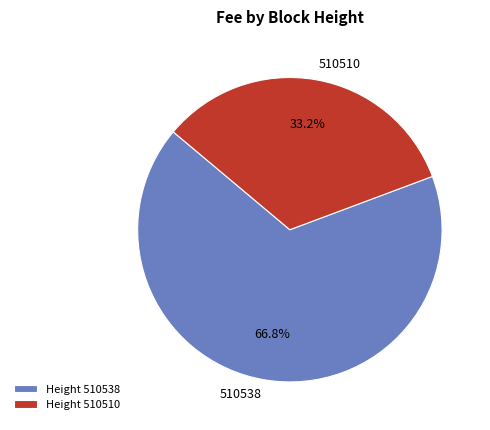

How many segments does this pie chart have?

2